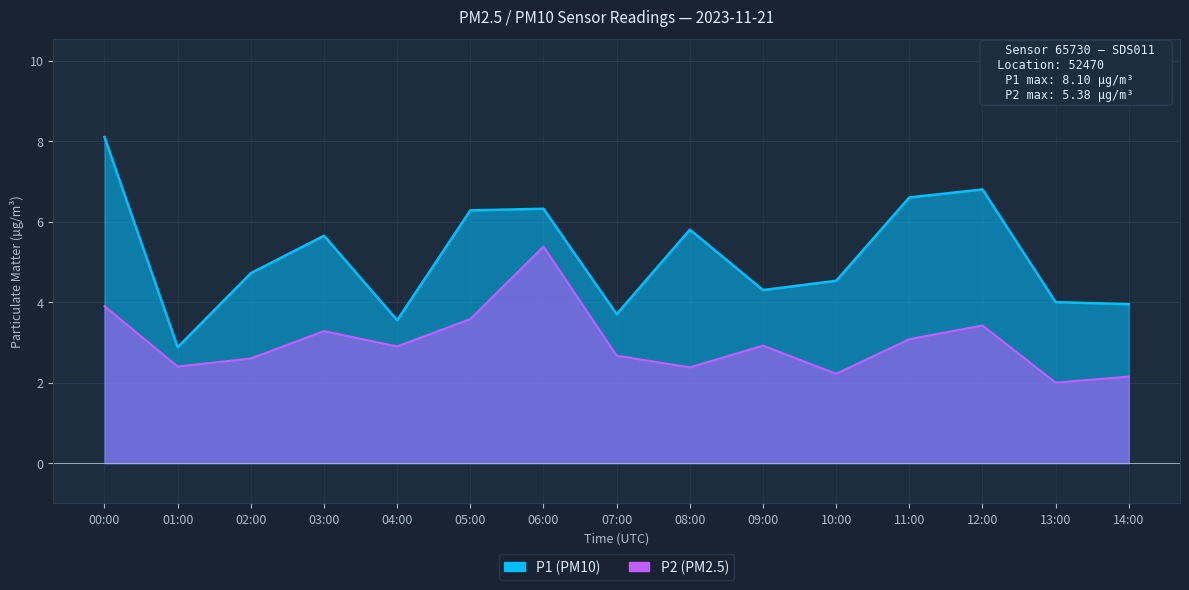

What is the sum of the P2 values at 10:00 and 05:00?

5.8